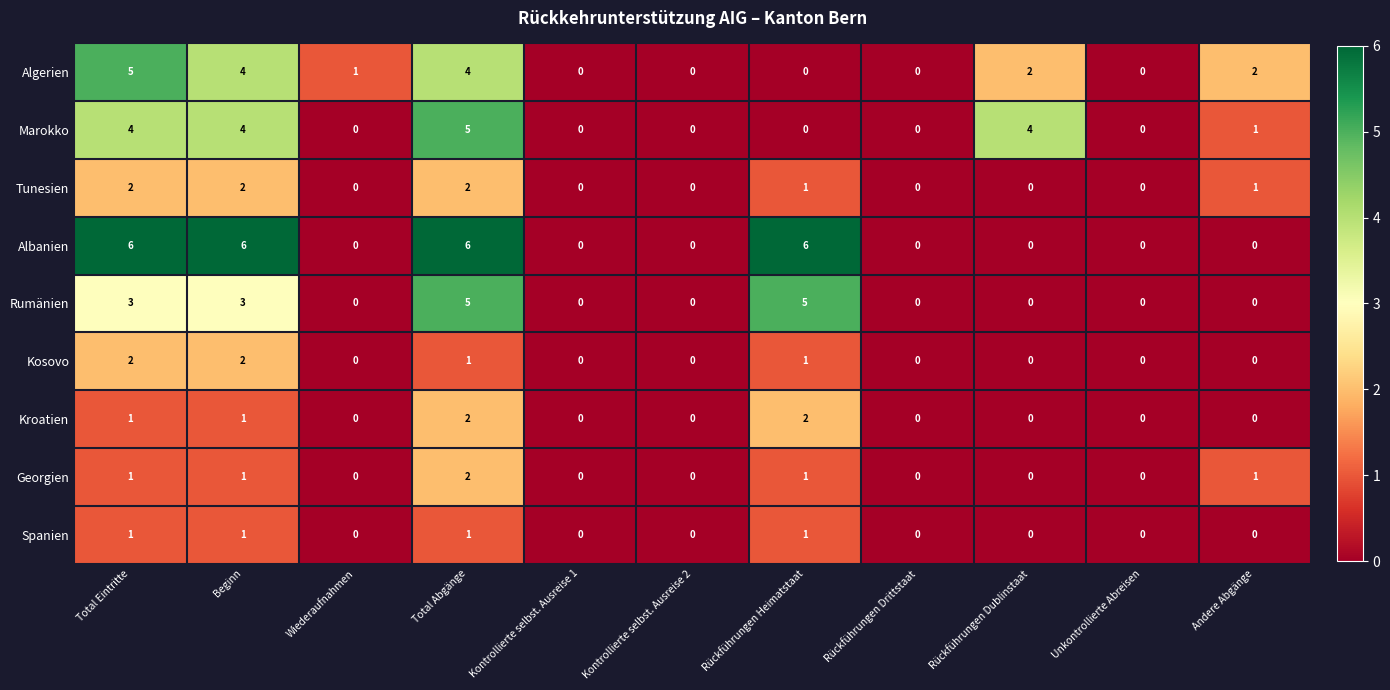

Which series has the largest total across all categories?

Albanien